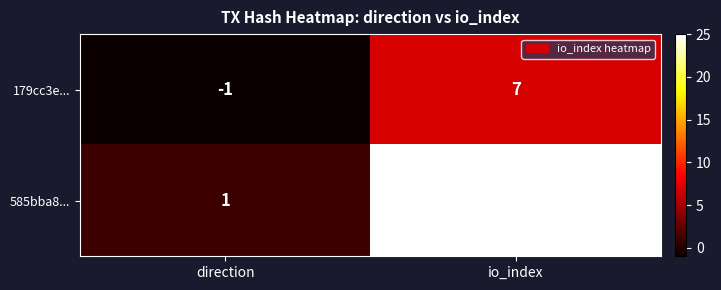

Reading left to right, what are all the values shown in this chart?

179cc3e...: -1	7
585bba8...: 1	25